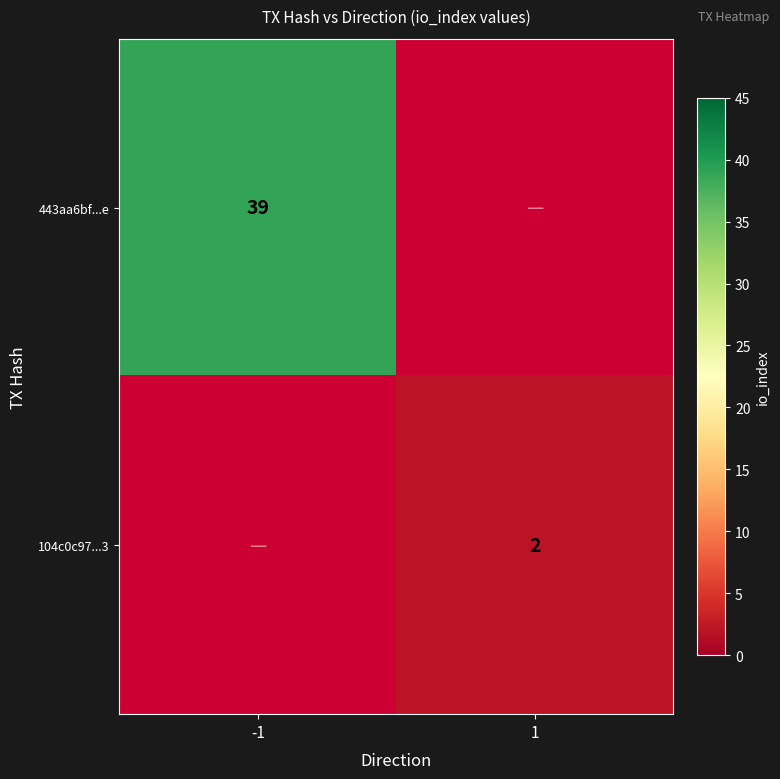

Is it true that 104c0c97...3 equals 3 at 1?

False